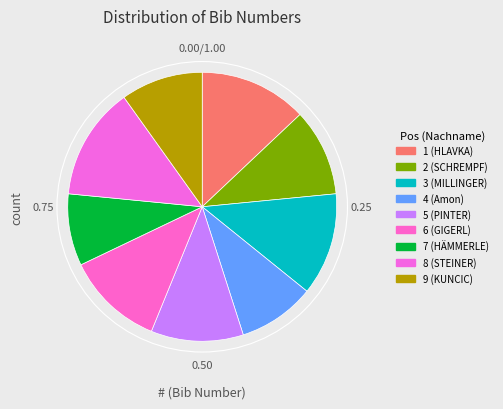

Rank the categories by value from highest to lowest.

8 (STEINER), 1 (HLAVKA), 3 (MILLINGER), 6 (GIGERL), 5 (PINTER), 2 (SCHREMPF), 9 (KUNCIC), 4 (Amon), 7 (HÄMMERLE)